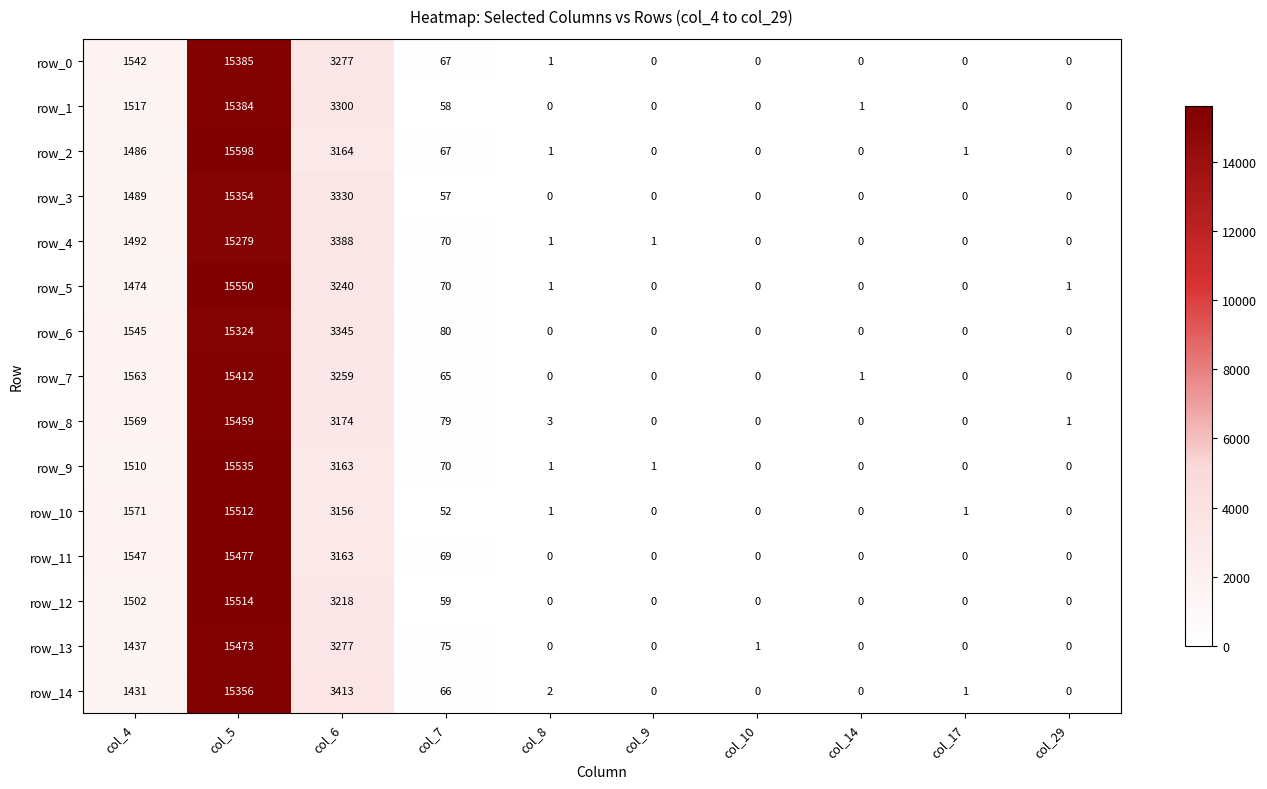

Reading left to right, list all the values displayed in this chart.

row_0: 1542	15385	3277	67	1	0	0	0	0	0
row_1: 1517	15384	3300	58	0	0	0	1	0	0
row_2: 1486	15598	3164	67	1	0	0	0	1	0
row_3: 1489	15354	3330	57	0	0	0	0	0	0
row_4: 1492	15279	3388	70	1	1	0	0	0	0
row_5: 1474	15550	3240	70	1	0	0	0	0	1
row_6: 1545	15324	3345	80	0	0	0	0	0	0
row_7: 1563	15412	3259	65	0	0	0	1	0	0
row_8: 1569	15459	3174	79	3	0	0	0	0	1
row_9: 1510	15535	3163	70	1	1	0	0	0	0
row_10: 1571	15512	3156	52	1	0	0	0	1	0
row_11: 1547	15477	3163	69	0	0	0	0	0	0
row_12: 1502	15514	3218	59	0	0	0	0	0	0
row_13: 1437	15473	3277	75	0	0	1	0	0	0
row_14: 1431	15356	3413	66	2	0	0	0	1	0